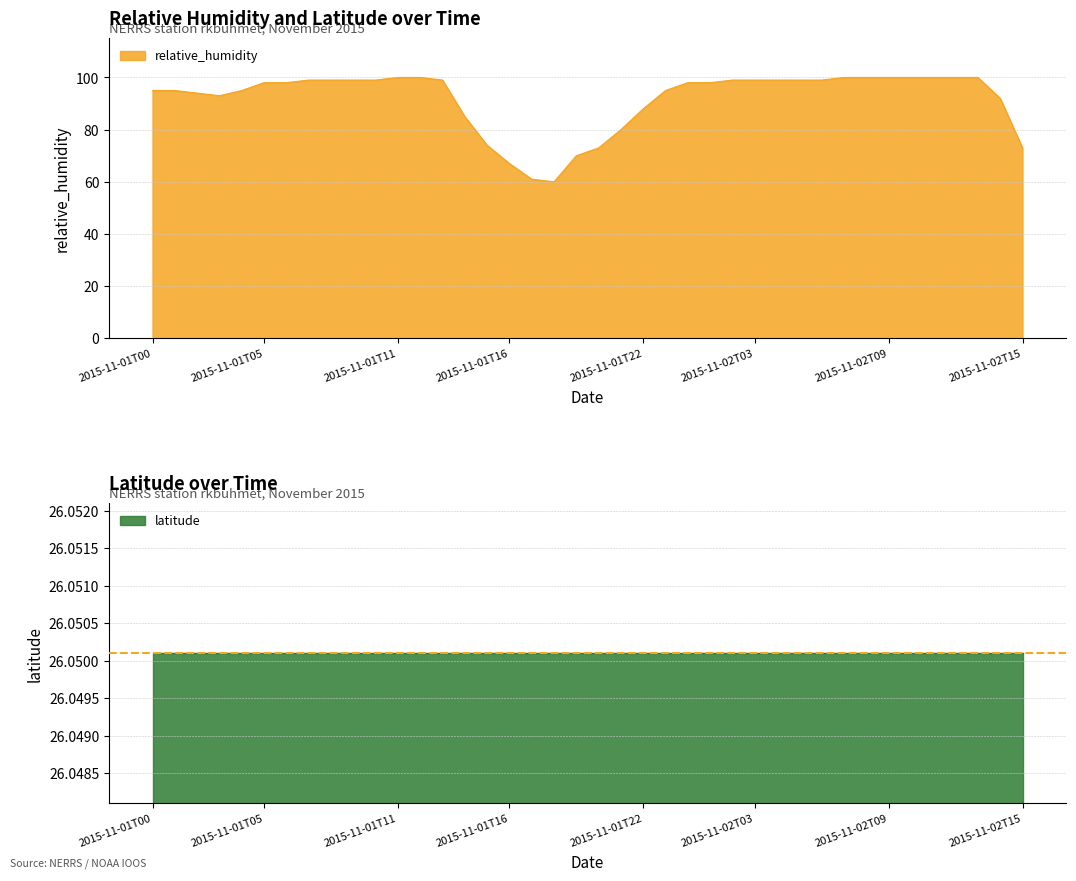

The relative_humidity series shows 67 at 2015-11-01T16. True or false?

True